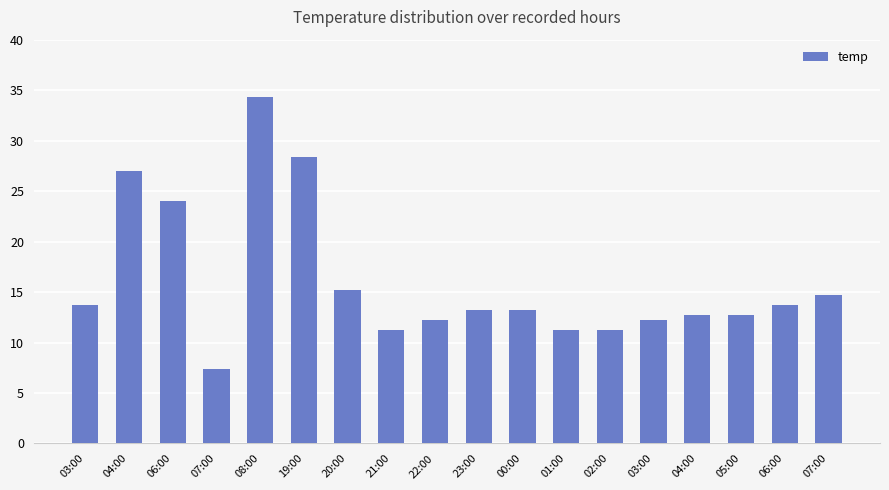

What is the change in value from 04:00 to 06:00?

-2.9